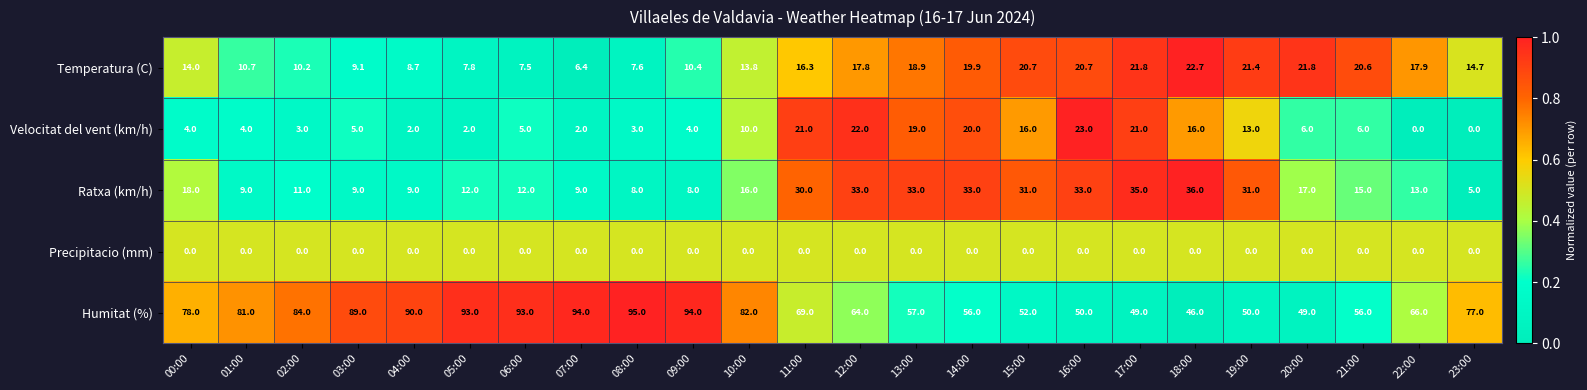

What is the difference between the maximum and minimum values in the Ratxa (km/h) series?

31.0